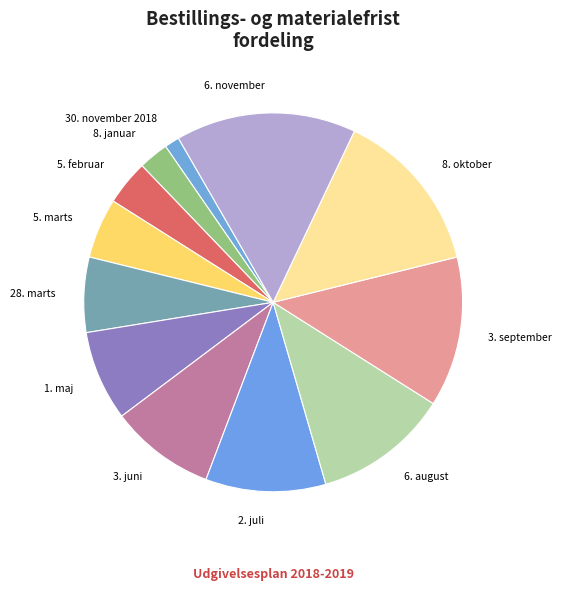

How many segments does this pie chart have?

12